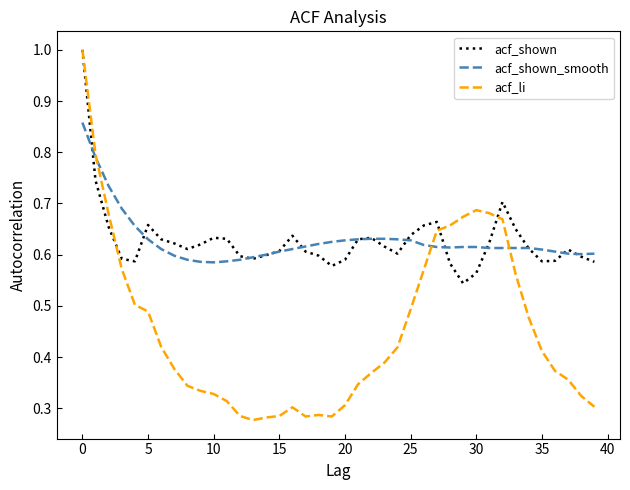

What is the highest value of the acf_li series?

1.0